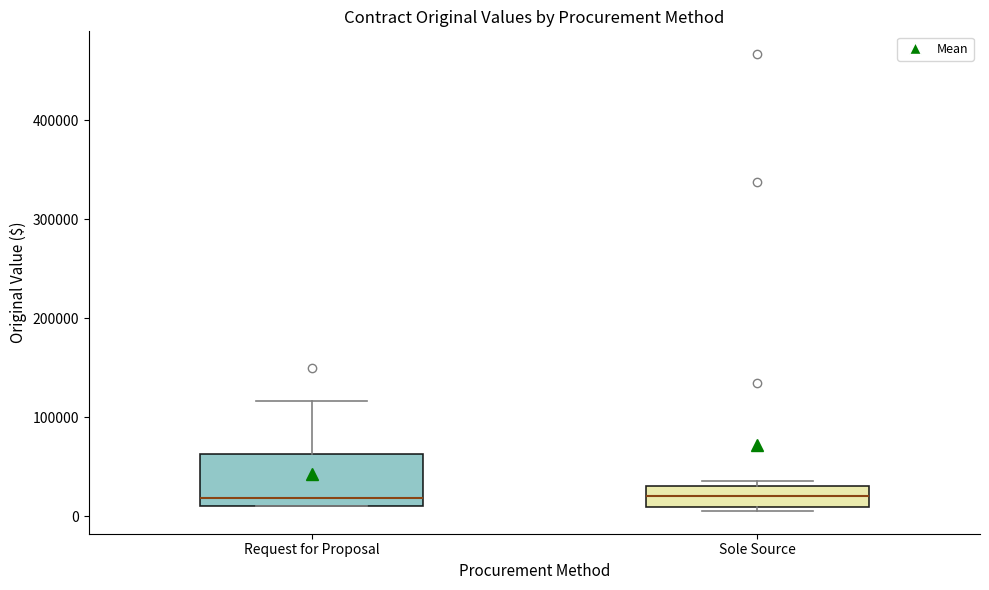

Reading left to right, transcribe this box plot: for each box, give where its median line is, the range the box spans, and where its two whiskers end, as read against the y-axis. The values are not printed on the chart, so give them approximately, as read against the axis.

Request for Proposal: median 20000, box 10000 to 60000, whiskers 10000 to 120000
Sole Source: median 20000, box 10000 to 30000, whiskers 10000 (just below the box's lower edge) to 40000